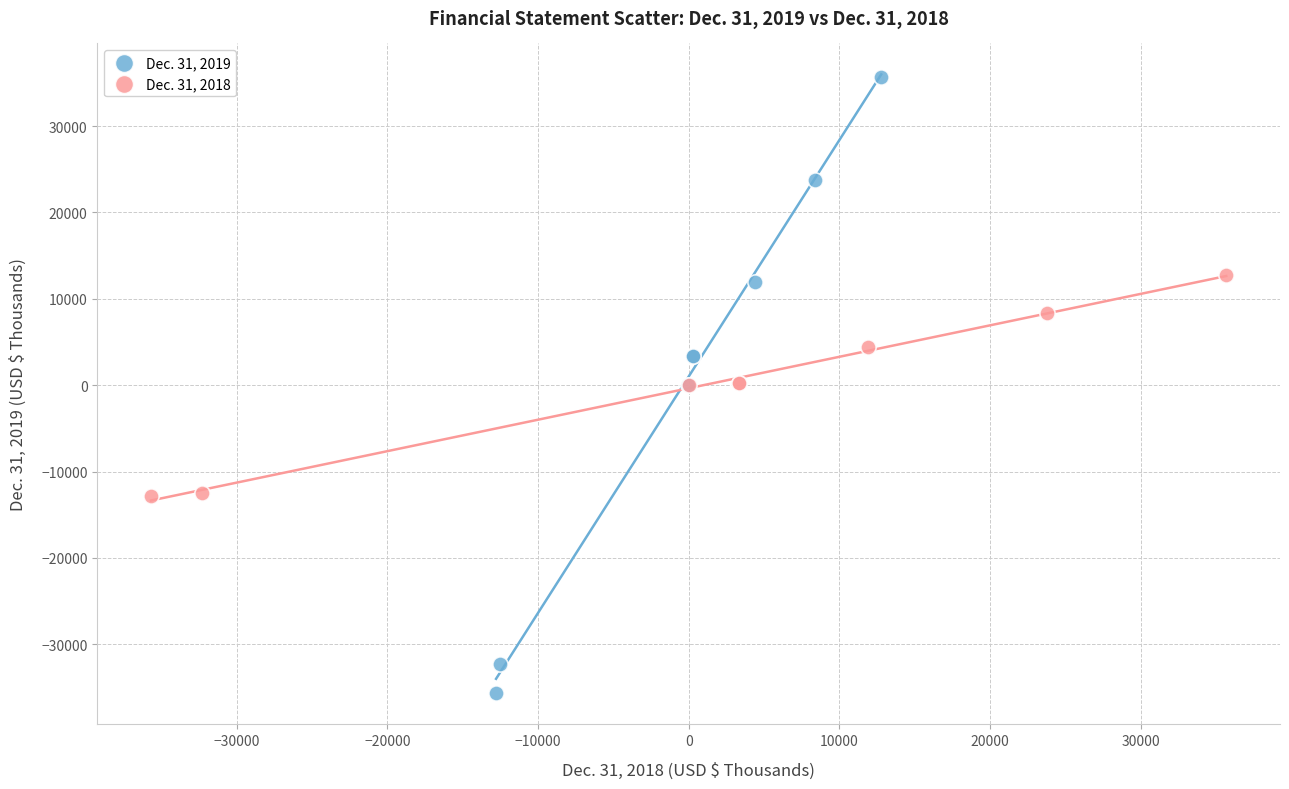

What are all the series names shown in the legend?

Dec. 31, 2019, Dec. 31, 2018